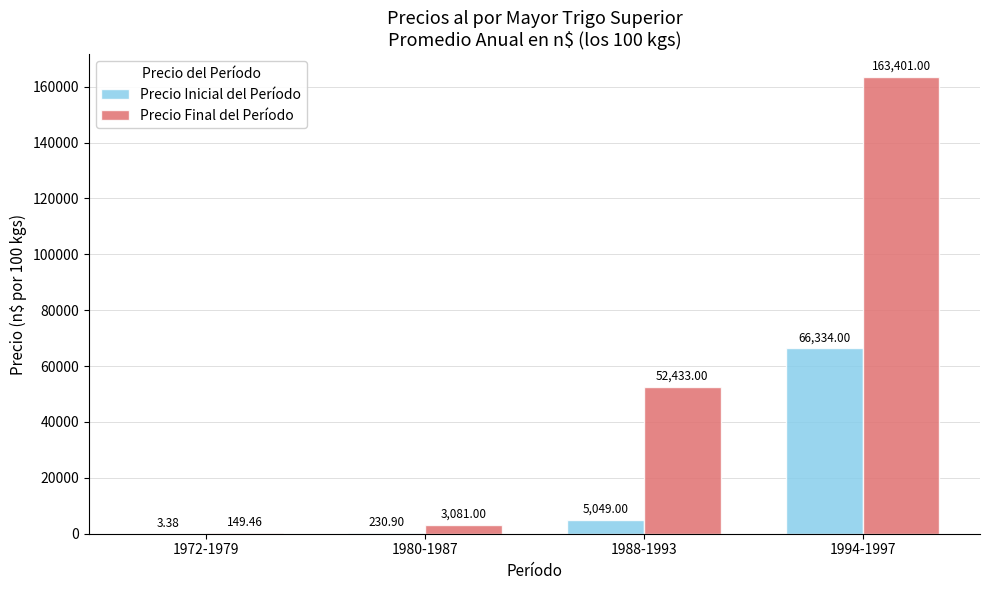

What value does the Precio Inicial del Período series have at 1980-1987?

230.9